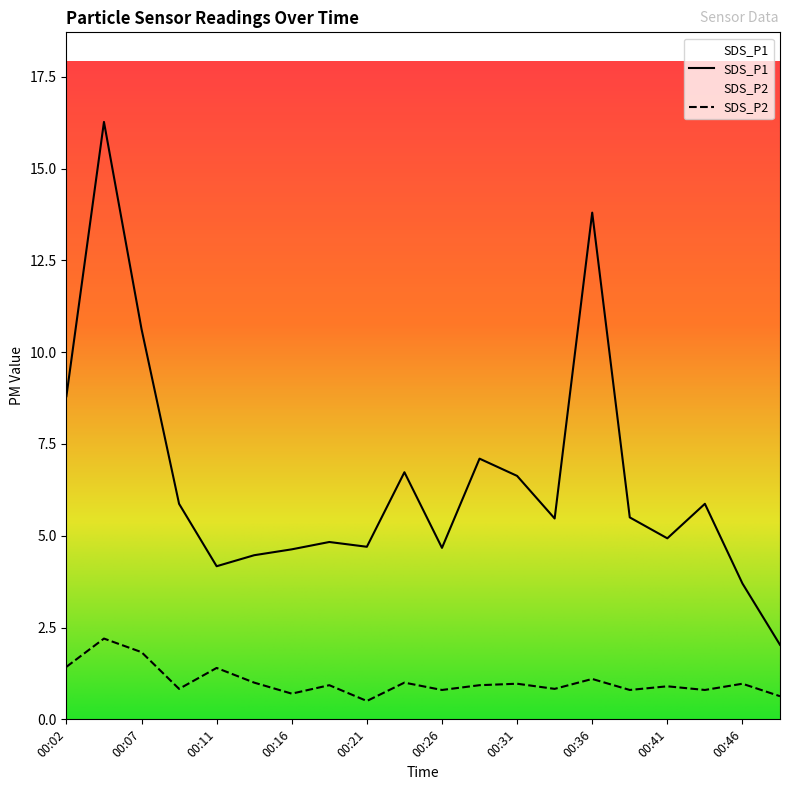

Which series has the widest spread of values?

SDS_P1